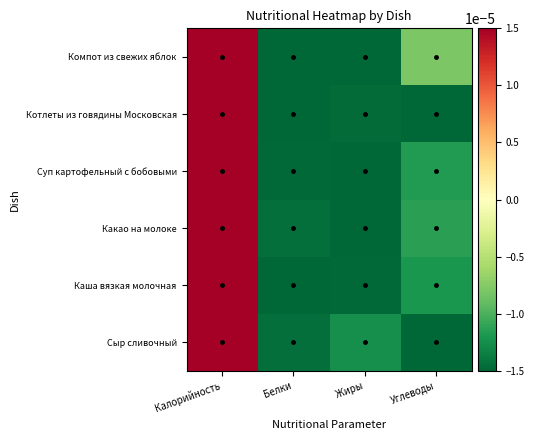

List the series in order of their peak value, lowest first.

Сыр сливочный, Каша вязкая молочная, Какао на молоке, Суп картофельный с бобовыми, Котлеты из говядины Московская, Компот из свежих яблок